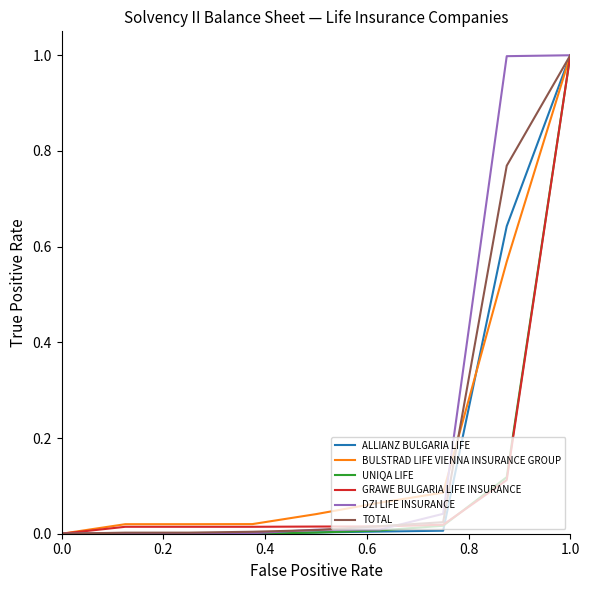

What is the average value of the TOTAL series?

0.2